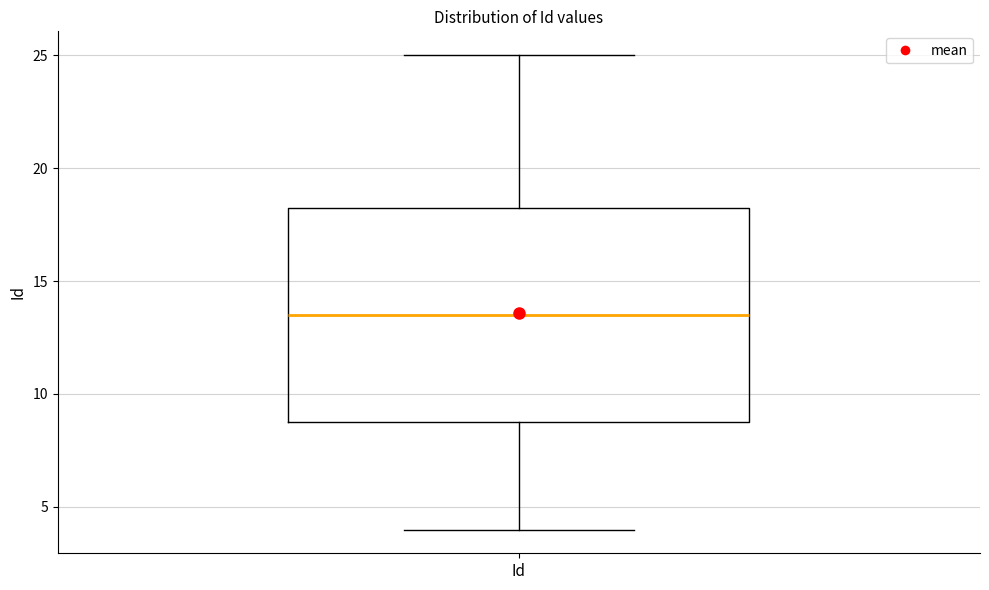

Read this box plot against the y-axis: the position of the median line, the range covered by the box, and the ends of both whiskers. The values are not printed on the chart, so give them approximately, as read against the axis.

median 13.5, box 9.0 to 18.5, whiskers 4.0 to 25.0